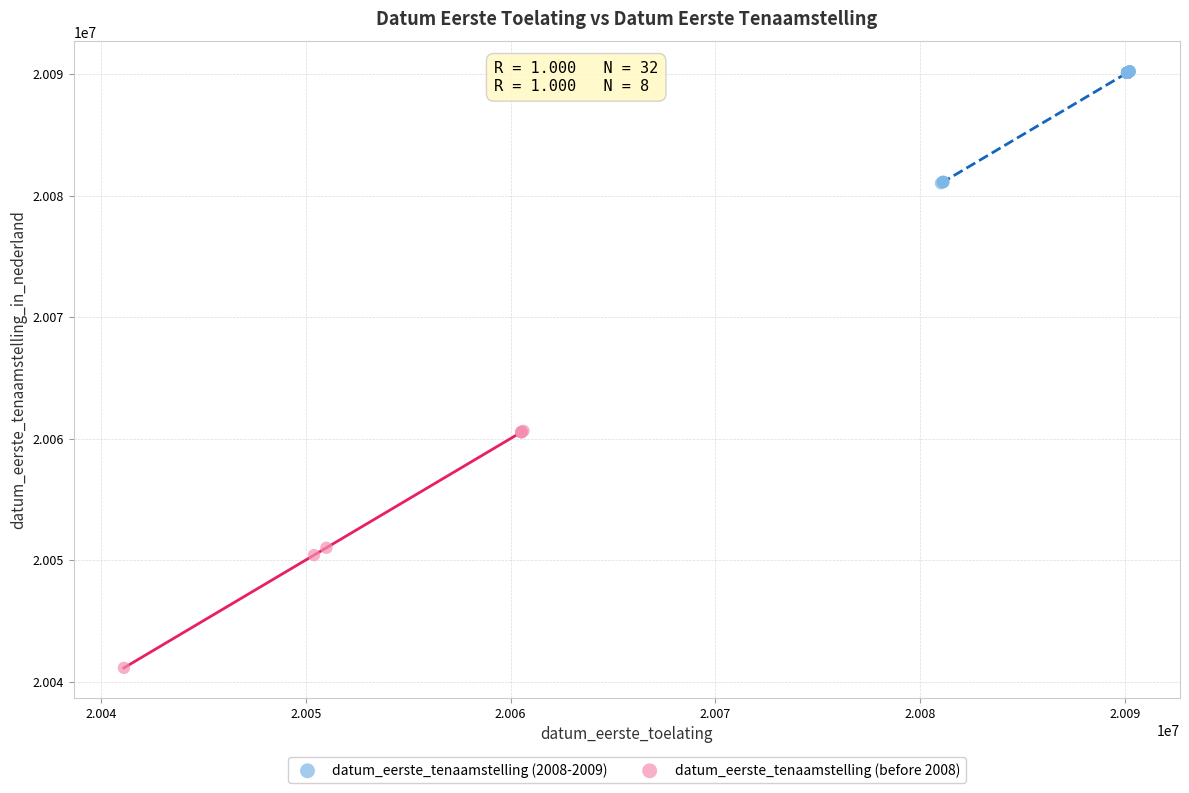

Which series has the widest spread of Y values?

datum_eerste_tenaamstelling (before 2008)